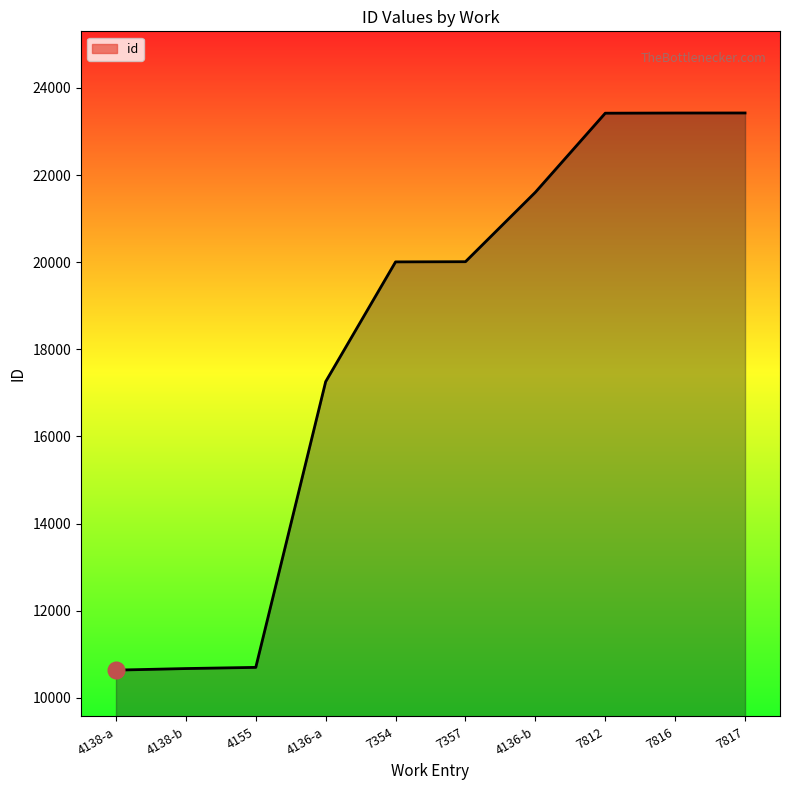

What is the difference between the maximum and minimum values?

12789